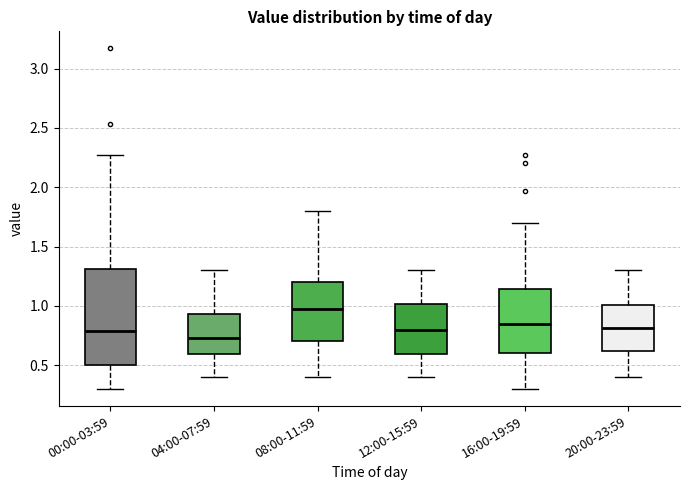

Reading left to right, transcribe this box plot: for each box, give where its median line is, the range the box spans, and where its two whiskers end, as read against the y-axis. The values are not printed on the chart, so give them approximately, as read against the axis.

00:00-03:59: median 0.80, box 0.50 to 1.30, whiskers 0.30 to 2.25
04:00-07:59: median 0.75, box 0.60 to 0.95, whiskers 0.40 to 1.30
08:00-11:59: median 1.00, box 0.70 to 1.20, whiskers 0.40 to 1.80
12:00-15:59: median 0.80, box 0.60 to 1.00, whiskers 0.40 to 1.30
16:00-19:59: median 0.85, box 0.60 to 1.15, whiskers 0.30 to 1.70
20:00-23:59: median 0.80, box 0.60 to 1.00, whiskers 0.40 to 1.30